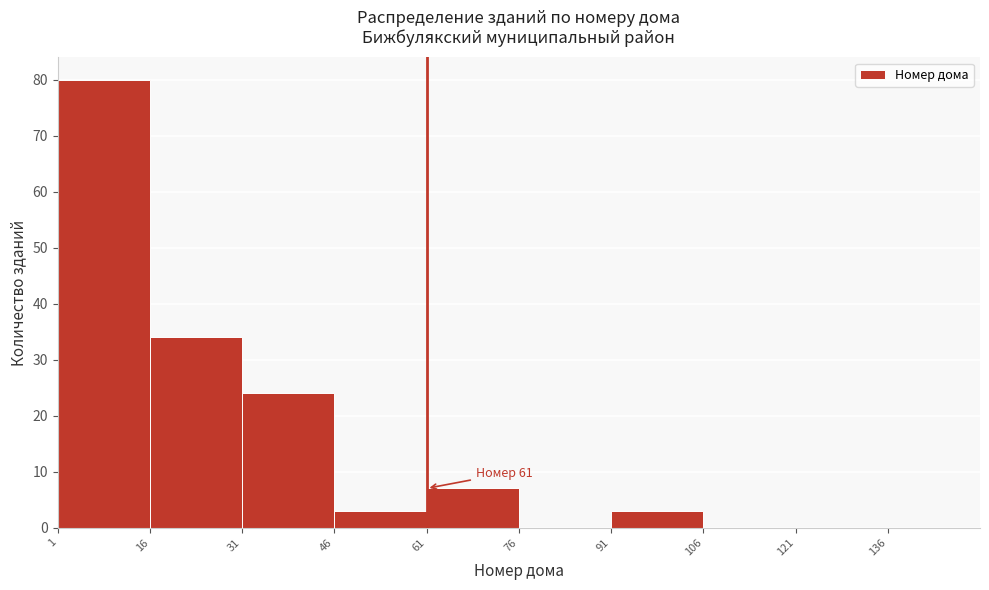

Which range on the x-axis has the tallest bar?

1 to 16